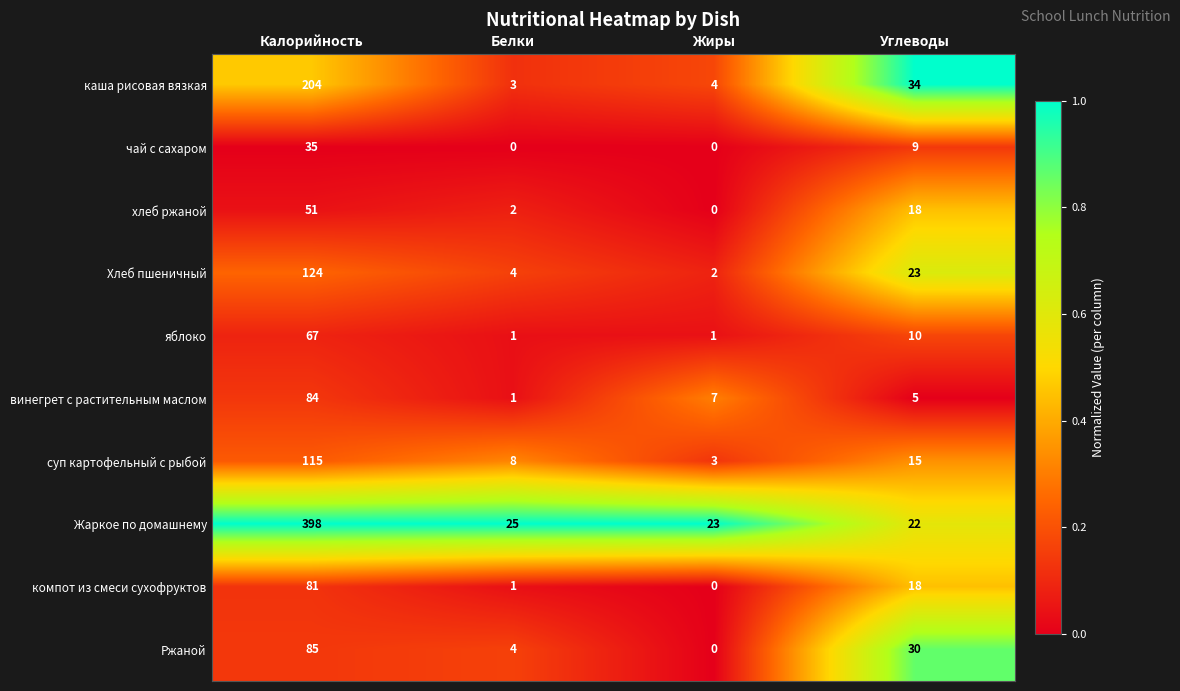

At how many categories does at least one series exceed 0?

4